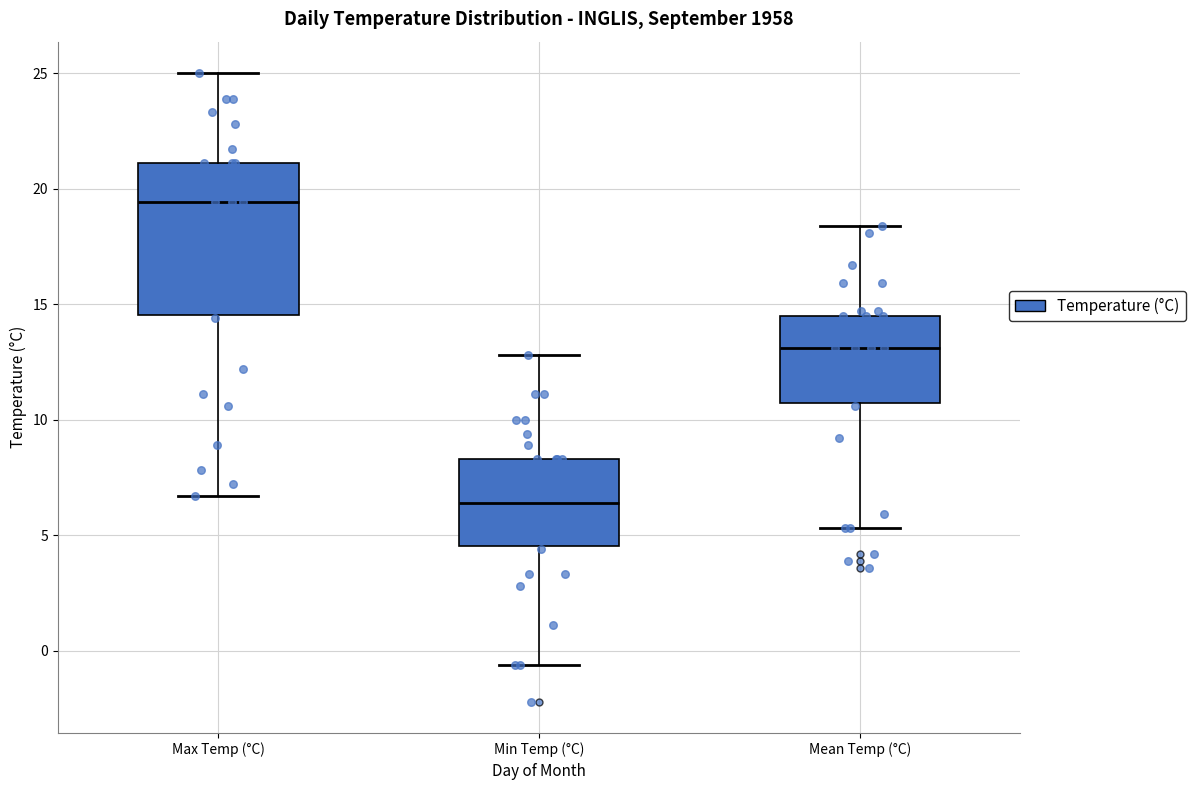

Which box is the tallest, from its lower edge to its upper edge?

Max Temp (°C)